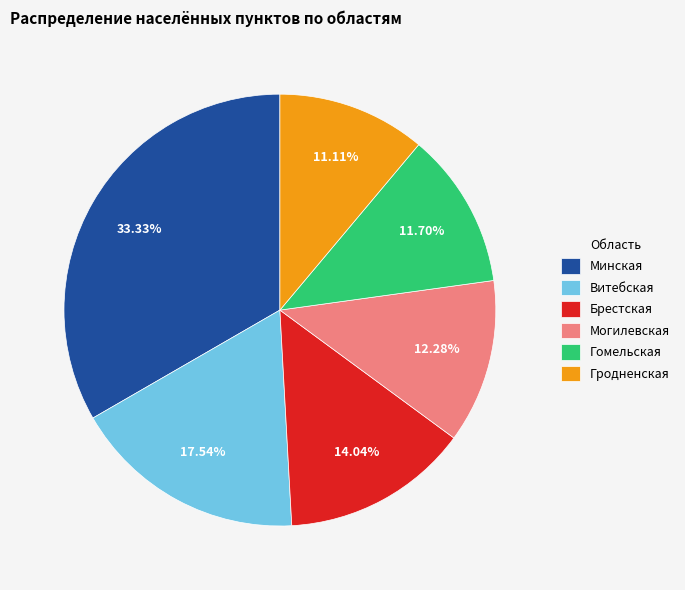

To the nearest percent, what percentage of the pie is Минская?

33%